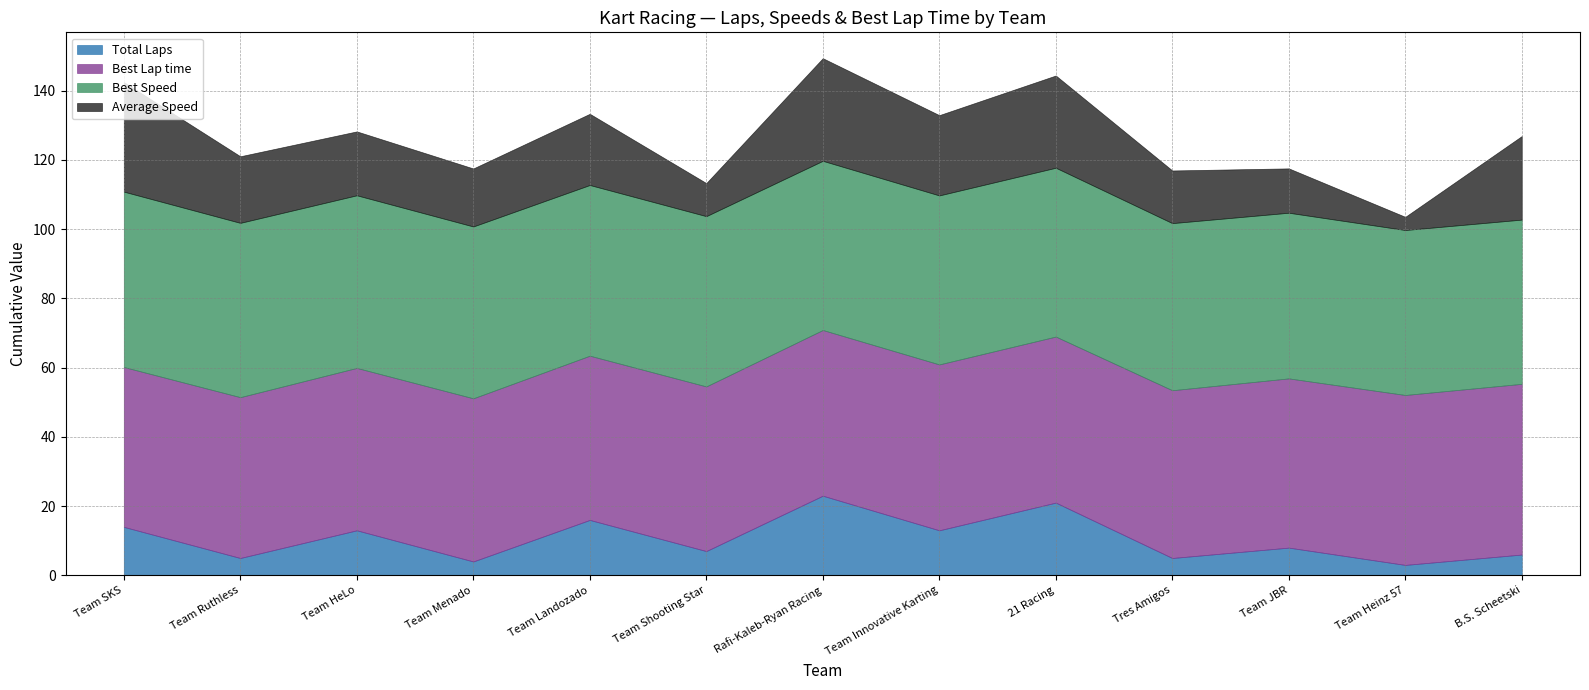

Reading right to left, what are all the values shown in this chart?

Total Laps: 6.0	3.0	8.0	5.0	21.0	13.0	23.0	7.0	16.0	4.0	13.0	5.0	14.0
Best Lap time: 49.3	49.1	48.9	48.5	48.0	47.9	47.9	47.6	47.5	47.1	46.9	46.5	46.2
Best Speed: 47.4	47.7	47.9	48.3	48.8	48.8	48.9	49.2	49.3	49.6	49.9	50.4	50.7
Average Speed: 24.1	3.8	12.8	15.2	26.6	23.2	29.6	9.6	20.6	16.8	18.5	19.2	31.6